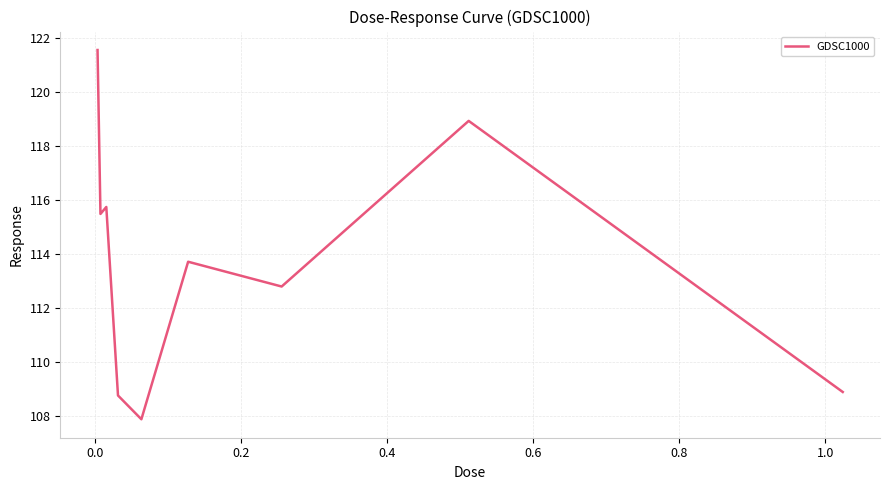

What is the difference between the maximum and minimum values?

13.7